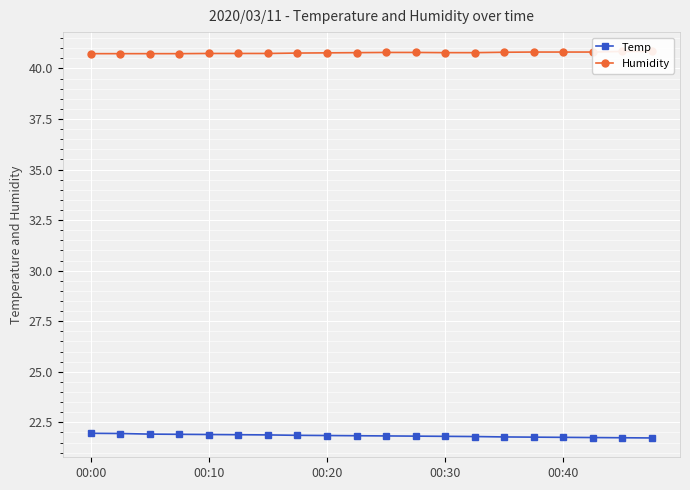

Is it true that Temp equals 21.8 at 00:30?

True